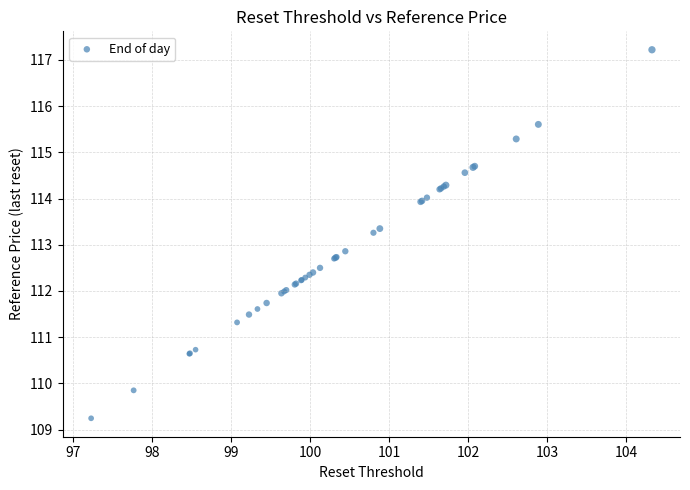

What Y value in the scatter plot is closest to 113?

112.9